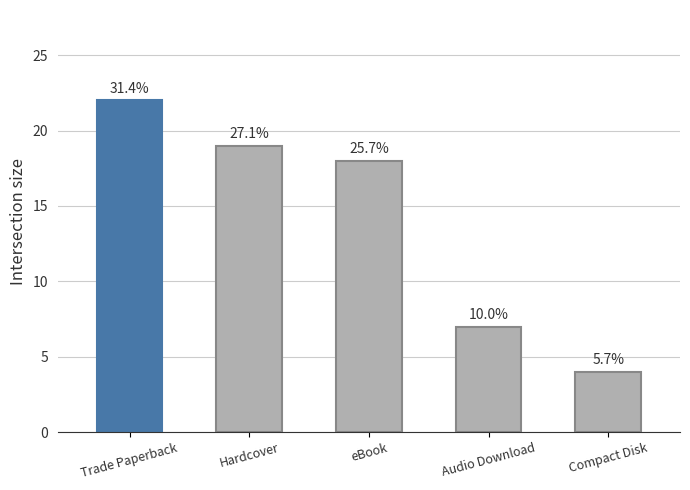

Which category has the lowest value across all series?

Compact Disk